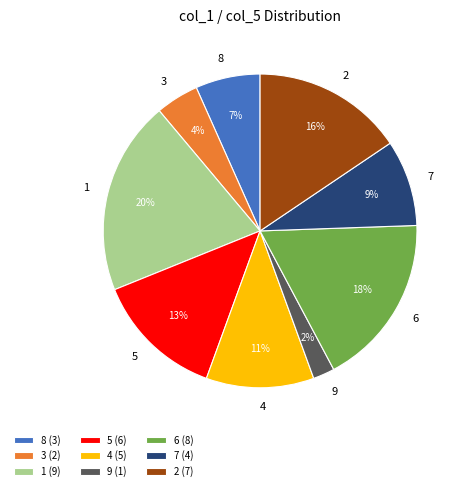

To the nearest percent, what portion does 6 represent?

18%